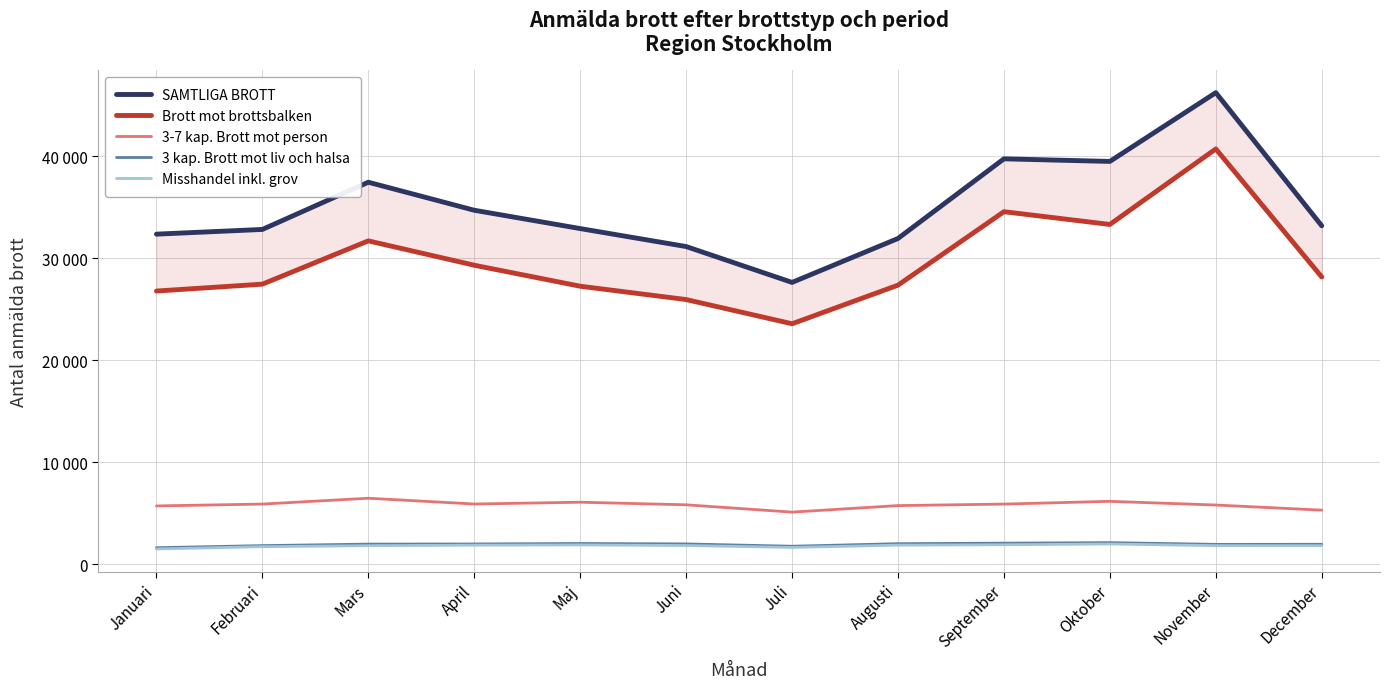

What is the value of the SAMTLIGA BROTT point at the 6th from the left?

31152